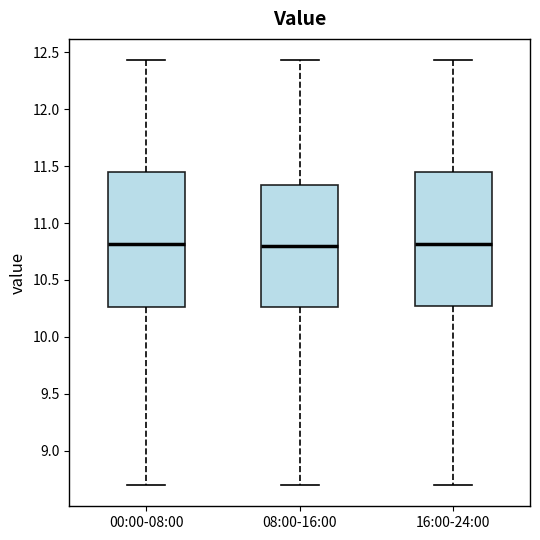

Reading left to right, transcribe this box plot: for each box, give where its median line is, the range the box spans, and where its two whiskers end, as read against the y-axis. The values are not printed on the chart, so give them approximately, as read against the axis.

00:00-08:00: median 10.80, box 10.25 to 11.45, whiskers 8.70 to 12.45
08:00-16:00: median 10.80, box 10.25 to 11.35, whiskers 8.70 to 12.45
16:00-24:00: median 10.80, box 10.25 to 11.45, whiskers 8.70 to 12.45